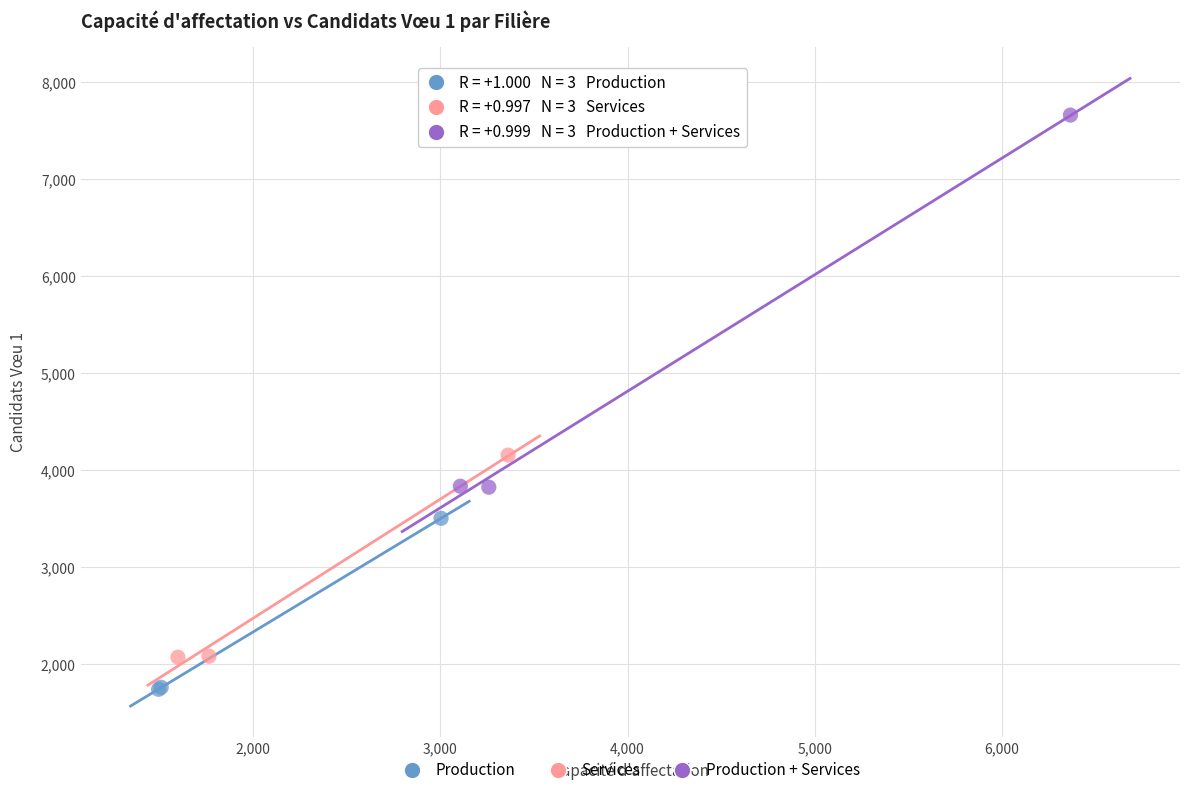

What are all the series names shown in the legend?

Production, Services, Production + Services